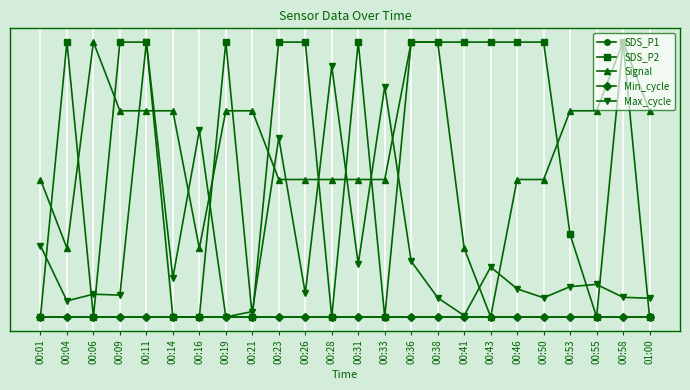

Rank the series at 00:26 from highest to lowest value.

SDS_P2, Signal, Max_cycle, SDS_P1, Min_cycle